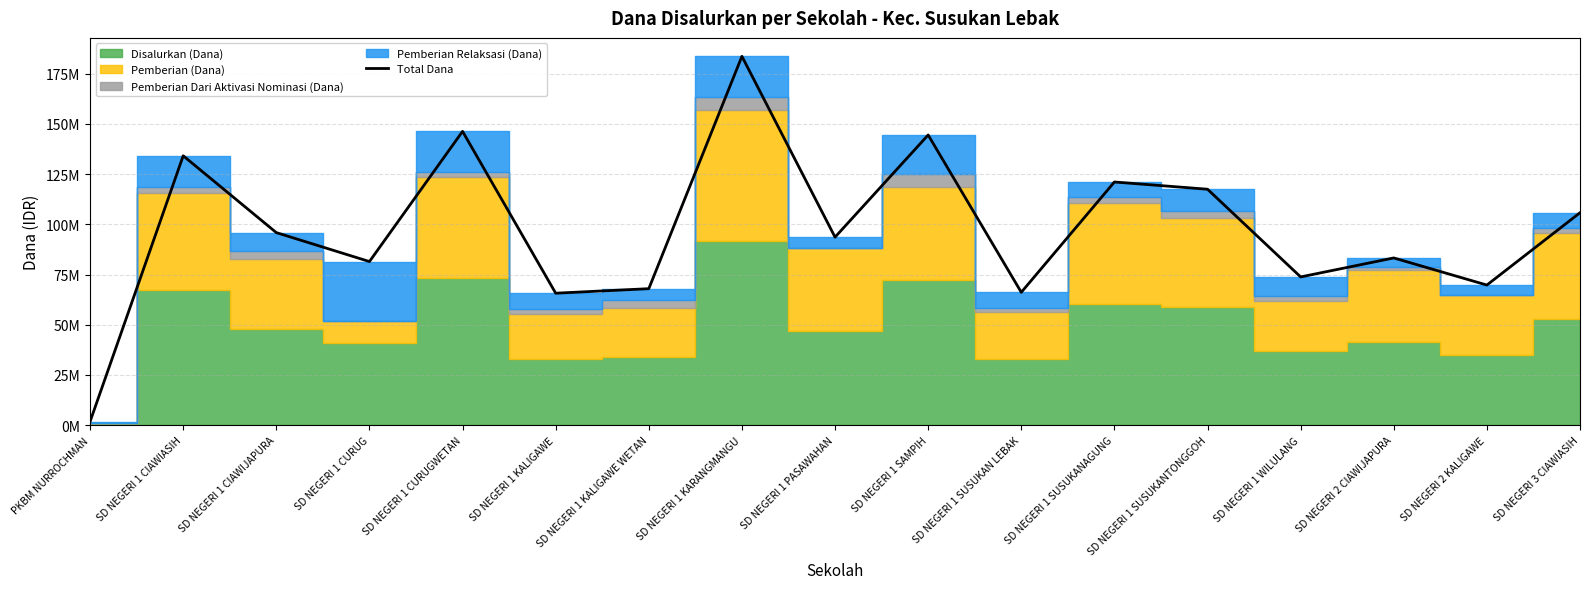

What value does the data have at SD NEGERI 1 SAMPIH, to the nearest 50?

144450000